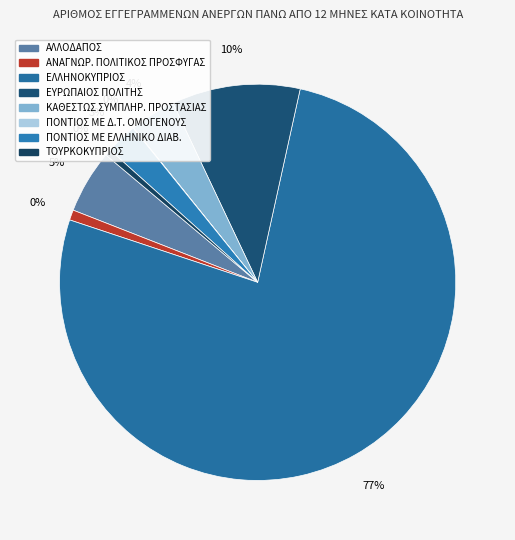

Rank the categories by value from lowest to highest.

ΠΟΝΤΙΟΣ ΜΕ Δ.Τ. ΟΜΟΓΕΝΟΥΣ, ΤΟΥΡΚΟΚΥΠΡΙΟΣ, ΑΝΑΓΝΩΡ. ΠΟΛΙΤΙΚΟΣ ΠΡΟΣΦΥΓΑΣ, ΠΟΝΤΙΟΣ ΜΕ ΕΛΛΗΝΙΚΟ ΔΙΑΒ., ΚΑΘΕΣΤΩΣ ΣΥΜΠΛΗΡ. ΠΡΟΣΤΑΣΙΑΣ, ΑΛΛΟΔΑΠΟΣ, ΕΥΡΩΠΑΙΟΣ ΠΟΛΙΤΗΣ, ΕΛΛΗΝΟΚΥΠΡΙΟΣ